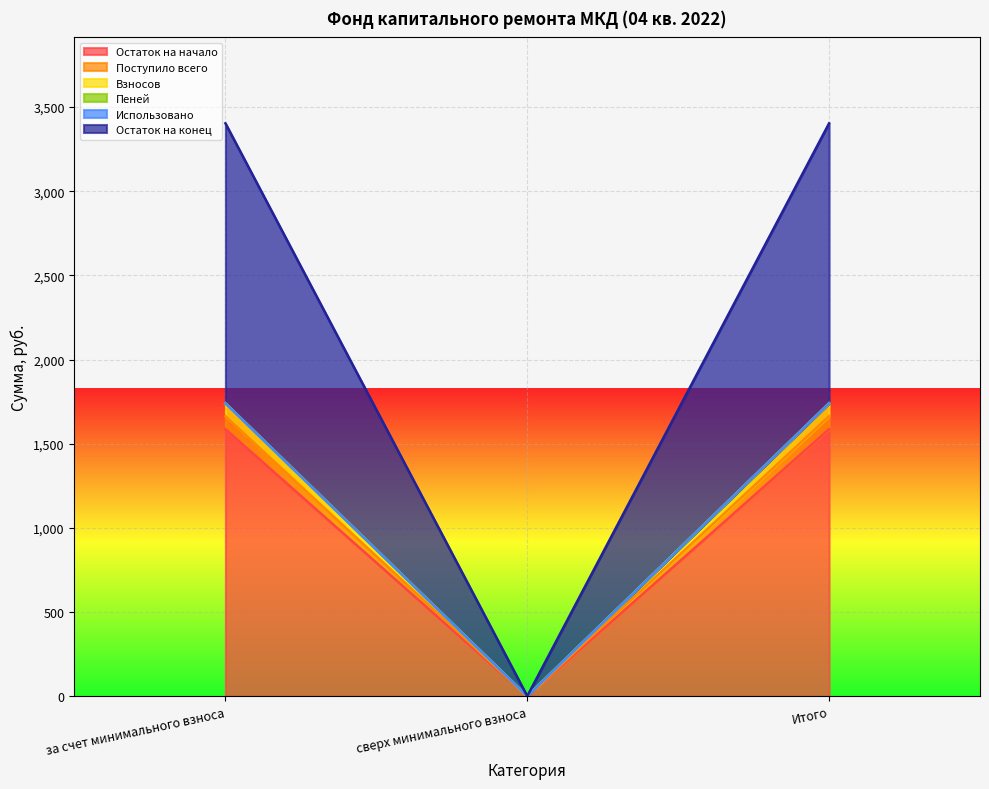

The Поступило всего series shows 1740.2 at Итого. True or false?

True